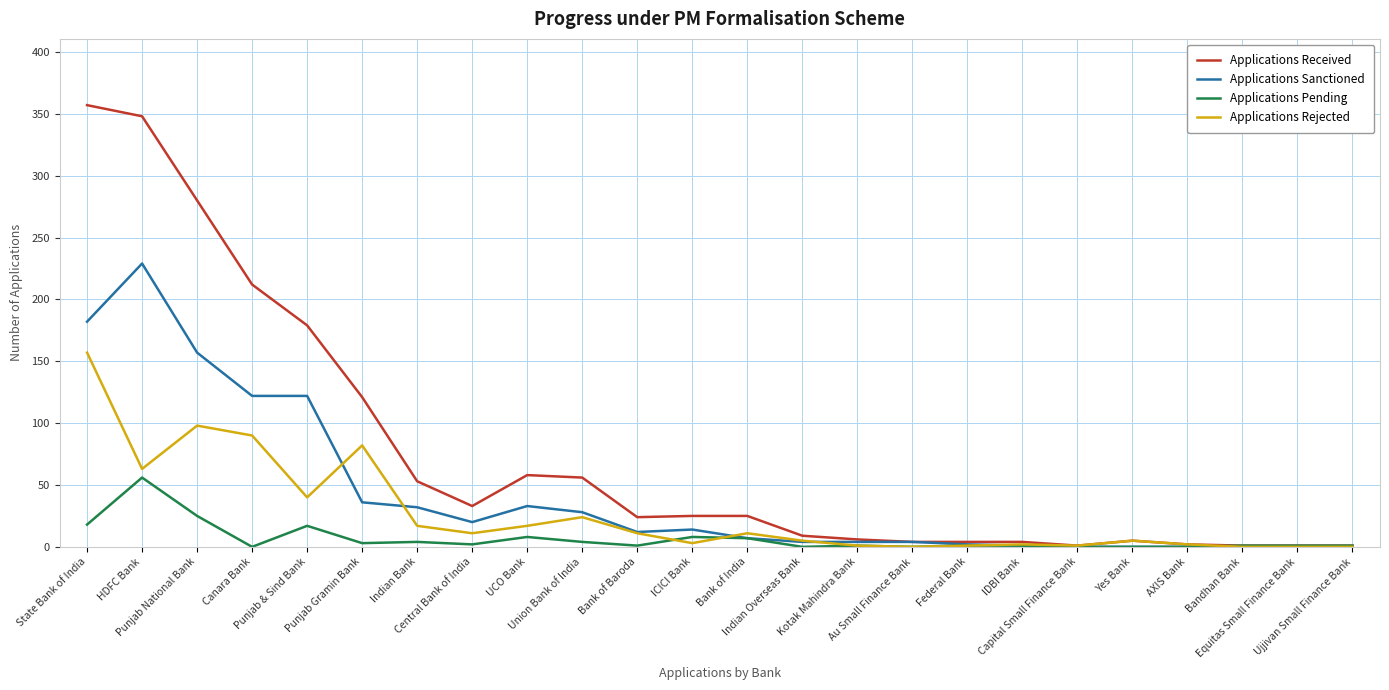

What is the sum of the Applications Received values at Punjab & Sind Bank and UCO Bank?

237